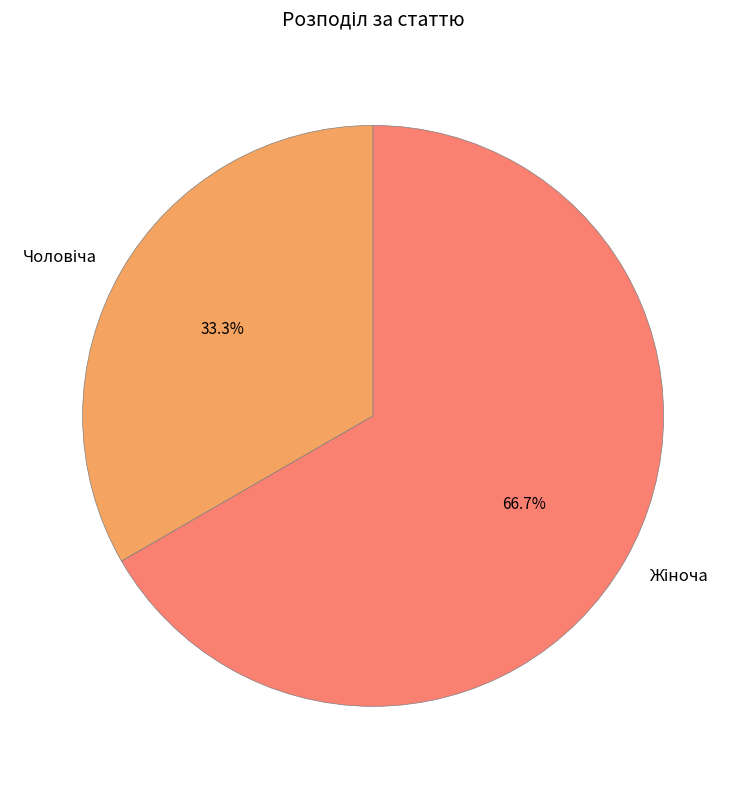

Is there any slice that represents more than half of the pie?

Yes